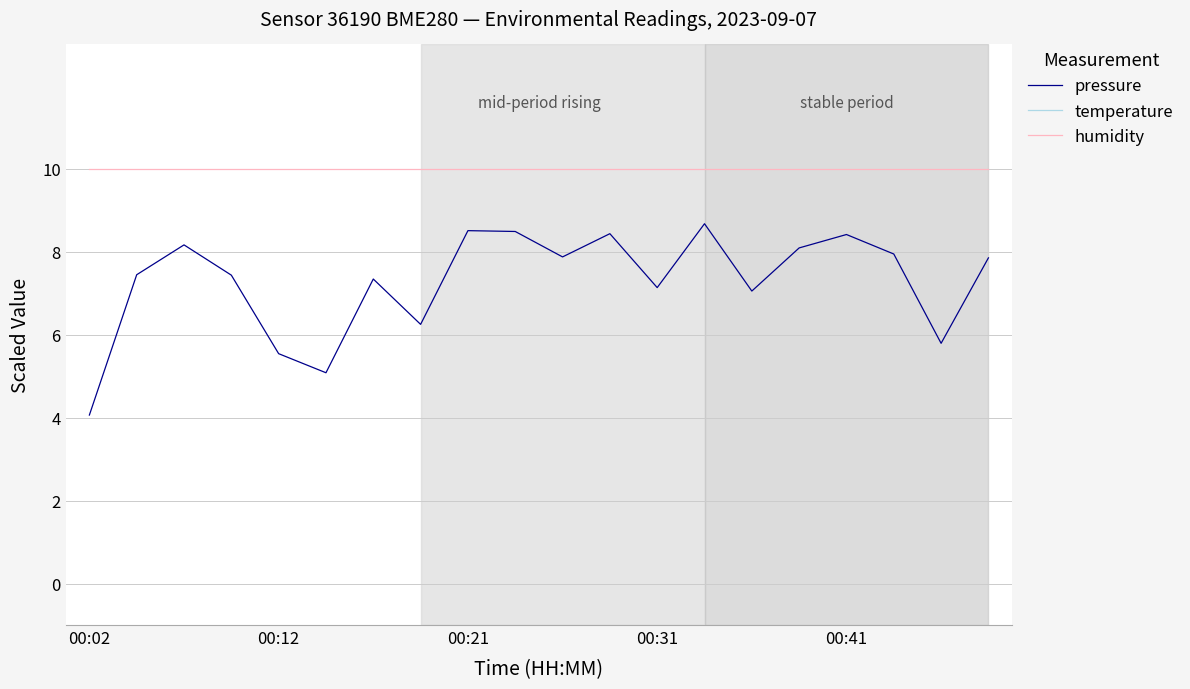

List the series in order of their peak value, highest first.

temperature, humidity, pressure